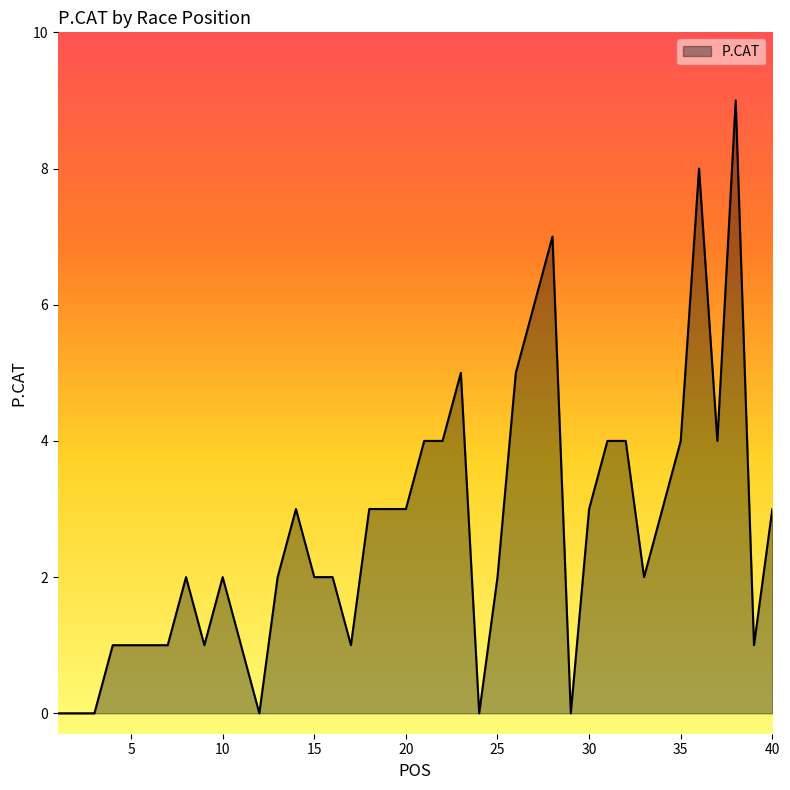

What is the maximum value shown in the chart?

9